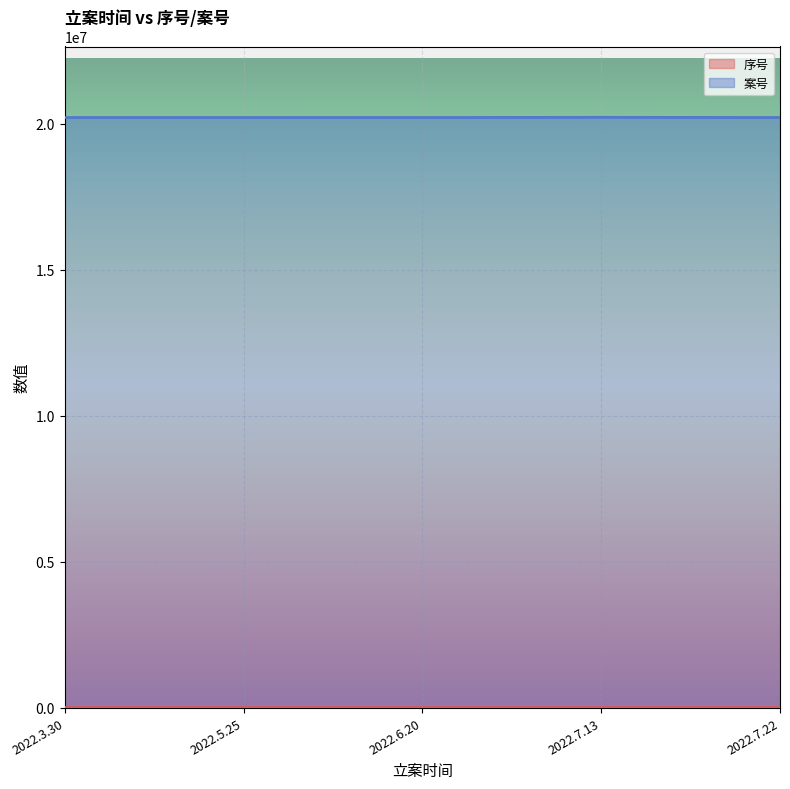

Which has a higher value, 2022.5.25 or 2022.6.20?

2022.6.20